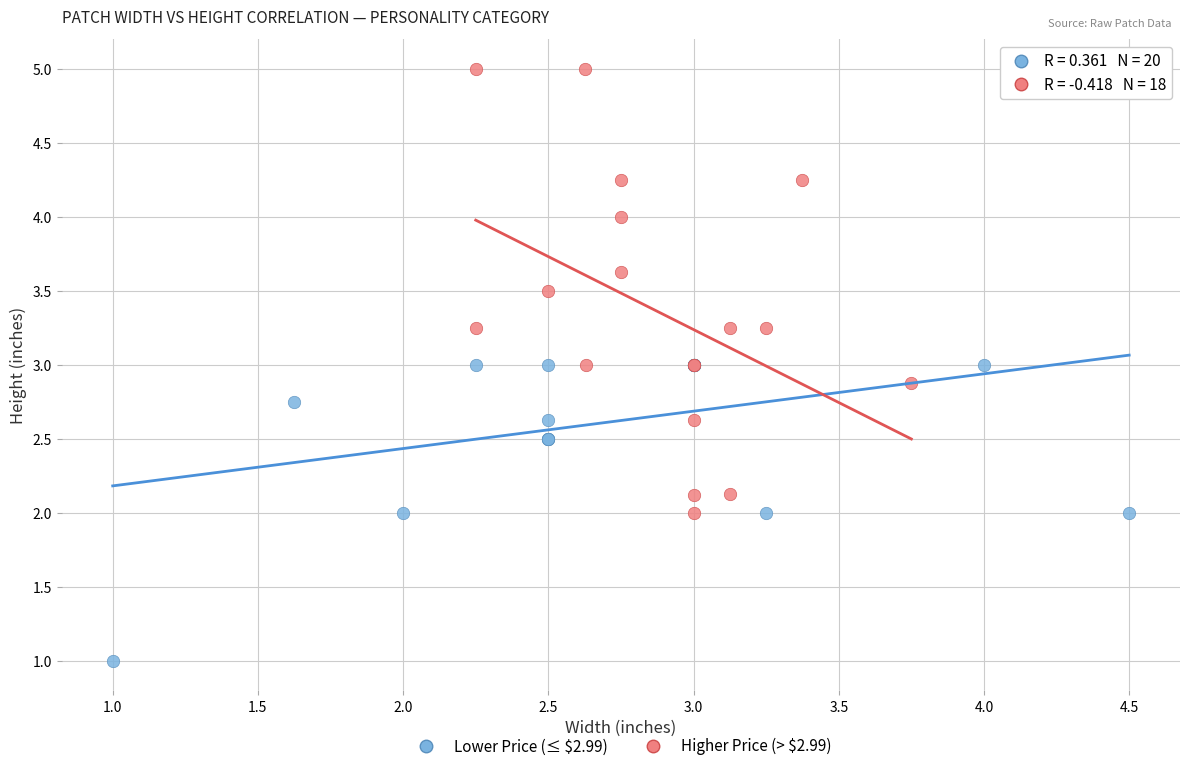

Which series reaches the minimum Y coordinate?

Lower Price (≤ $2.99)